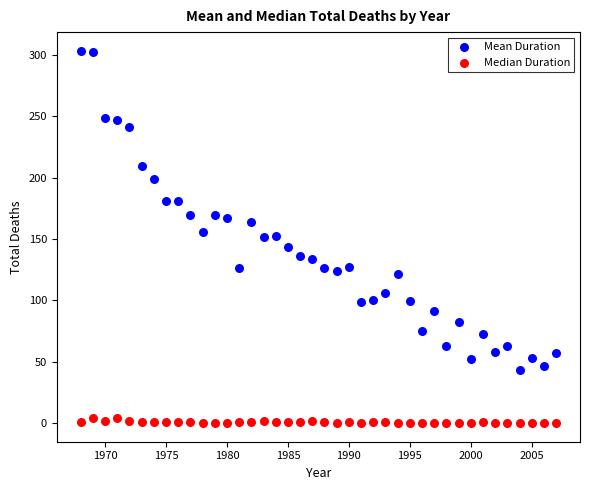

Which series reaches the minimum Y coordinate?

Median Duration